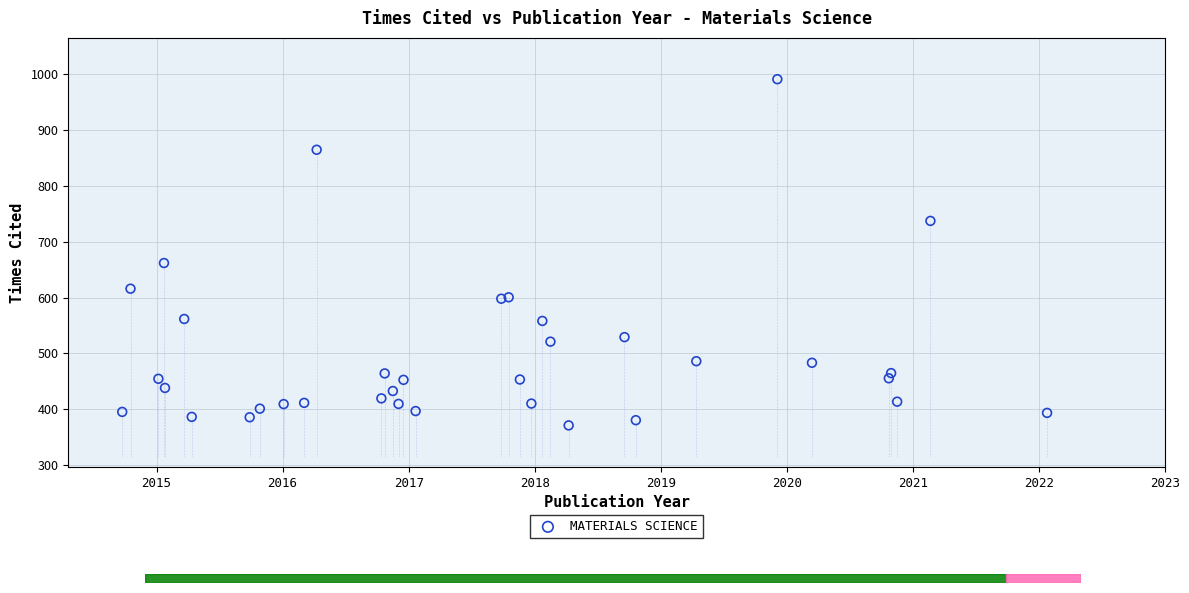

What Y value in the scatter plot is closest to 680?

661.7